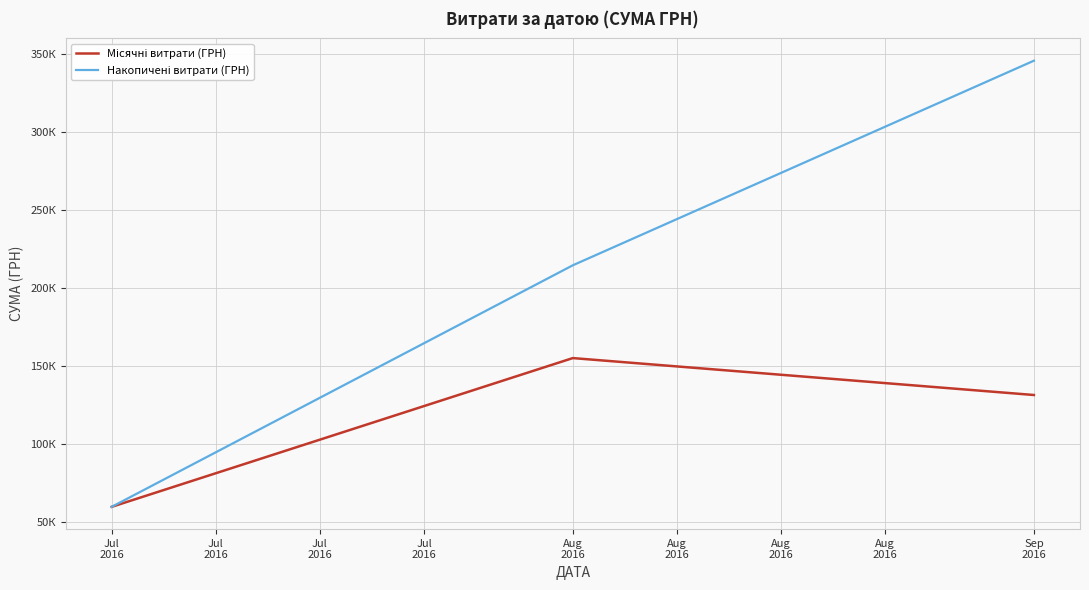

Does the chart display data point markers on the line(s)?

No